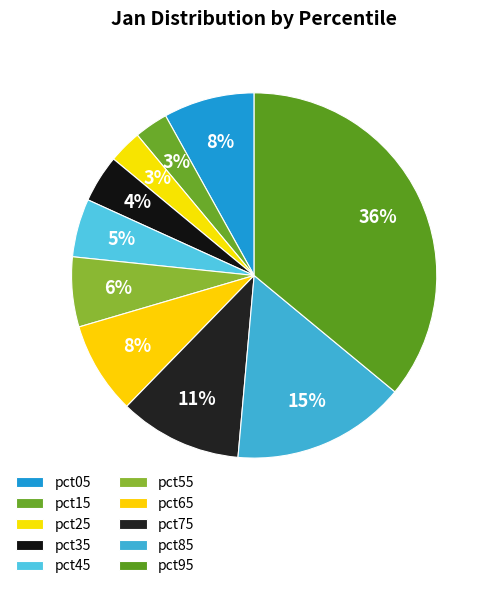

Which category has the smallest portion of the pie?

pct25